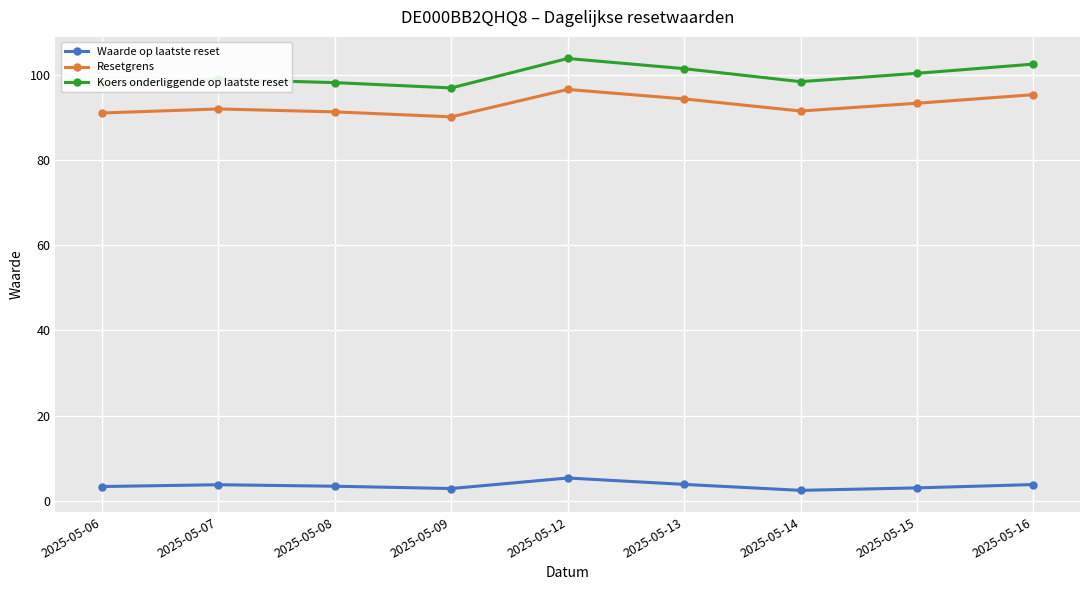

What is the value of the Resetgrens point at the 1st from the left?

91.0